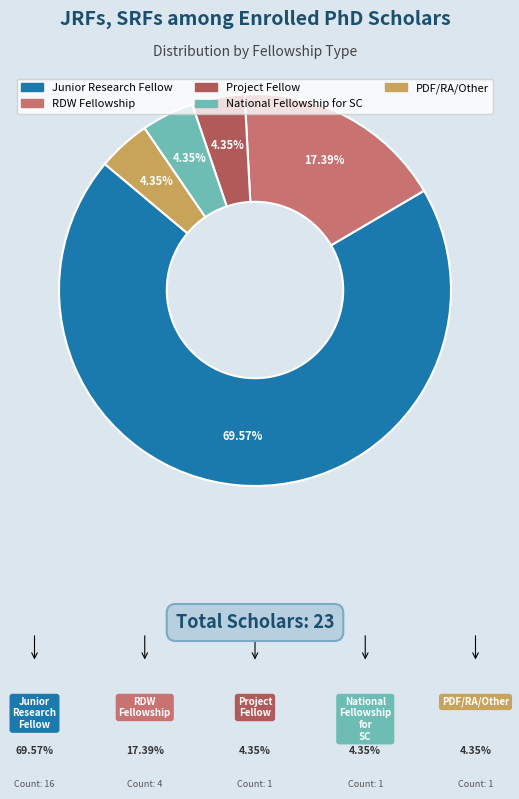

Which category has the biggest portion of the pie?

Junior Research Fellow